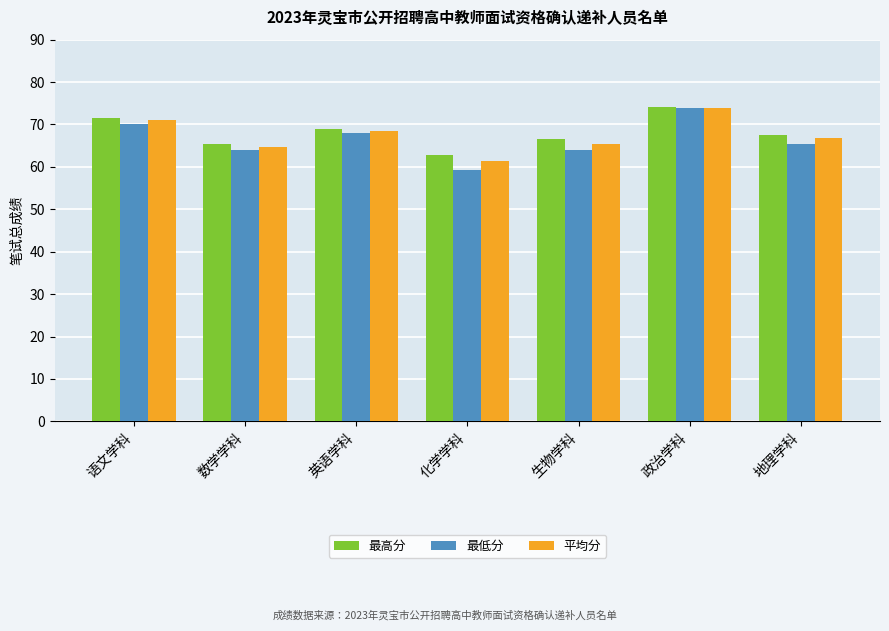

The 最高分 series shows 69.0 at 英语学科. True or false?

True